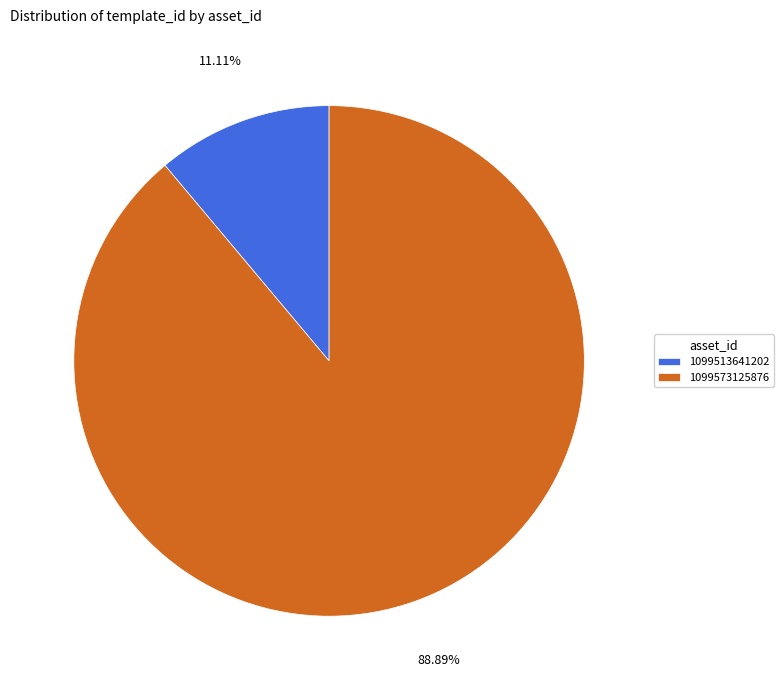

Between 1099573125876 and 1099513641202, which is larger?

1099573125876